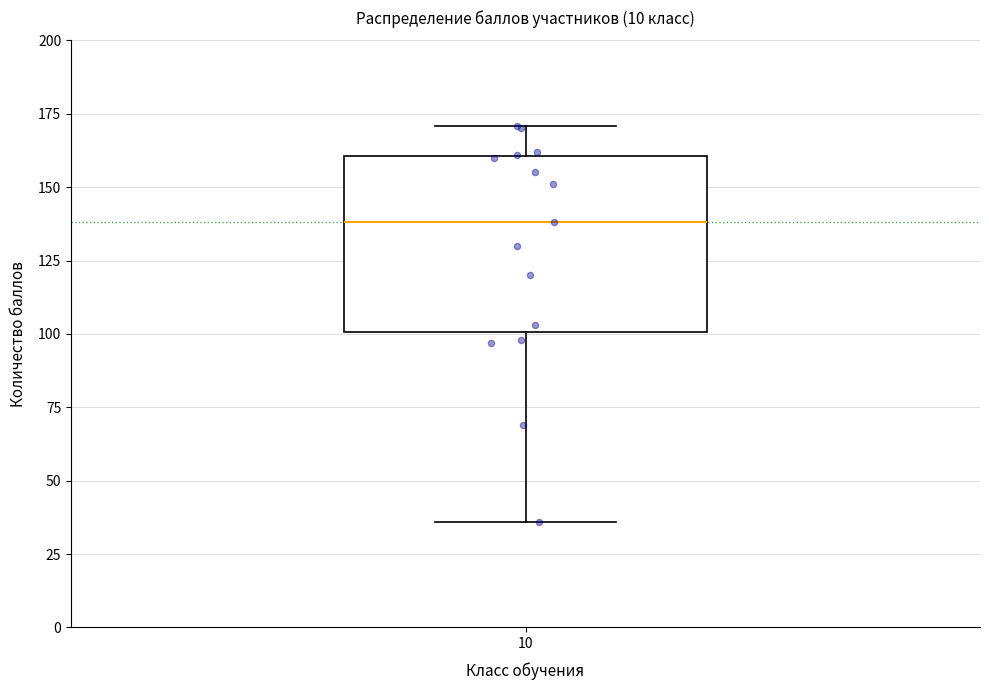

Read this box plot against the y-axis: the position of the median line, the range covered by the box, and the ends of both whiskers. The values are not printed on the chart, so give them approximately, as read against the axis.

median 140, box 100 to 160, whiskers 35 to 170